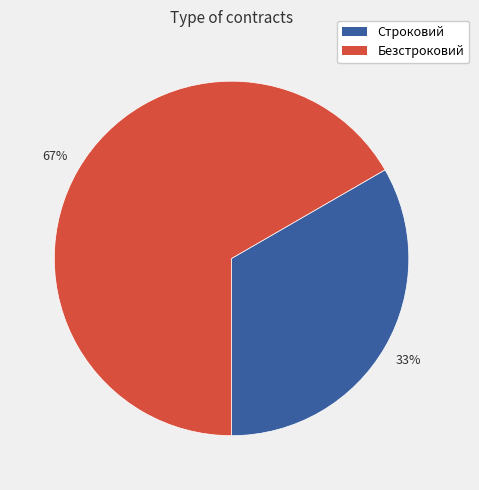

To the nearest percent, what is the combined percentage of Строковий and Безстроковий?

100%